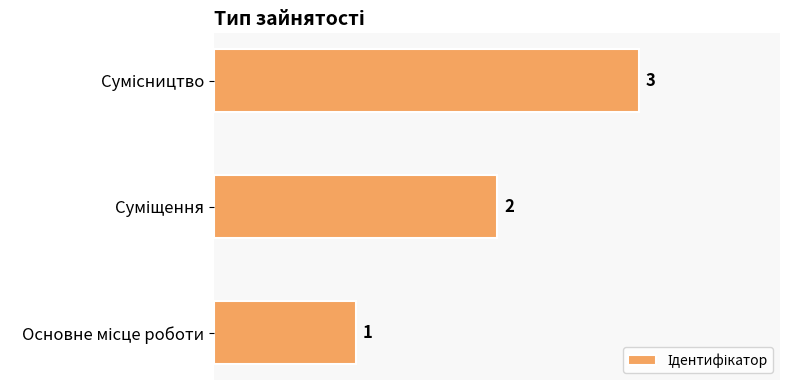

What is the maximum value shown in the chart?

3